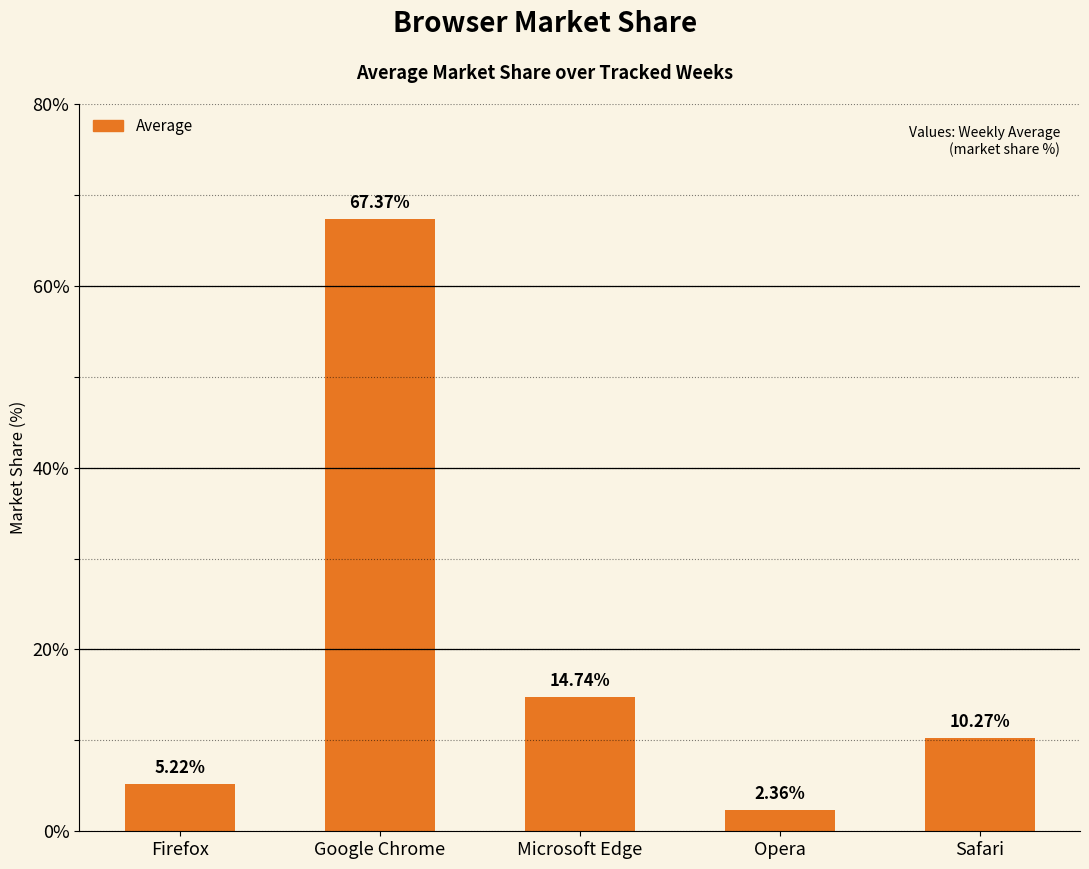

What is the greatest value displayed?

67.4